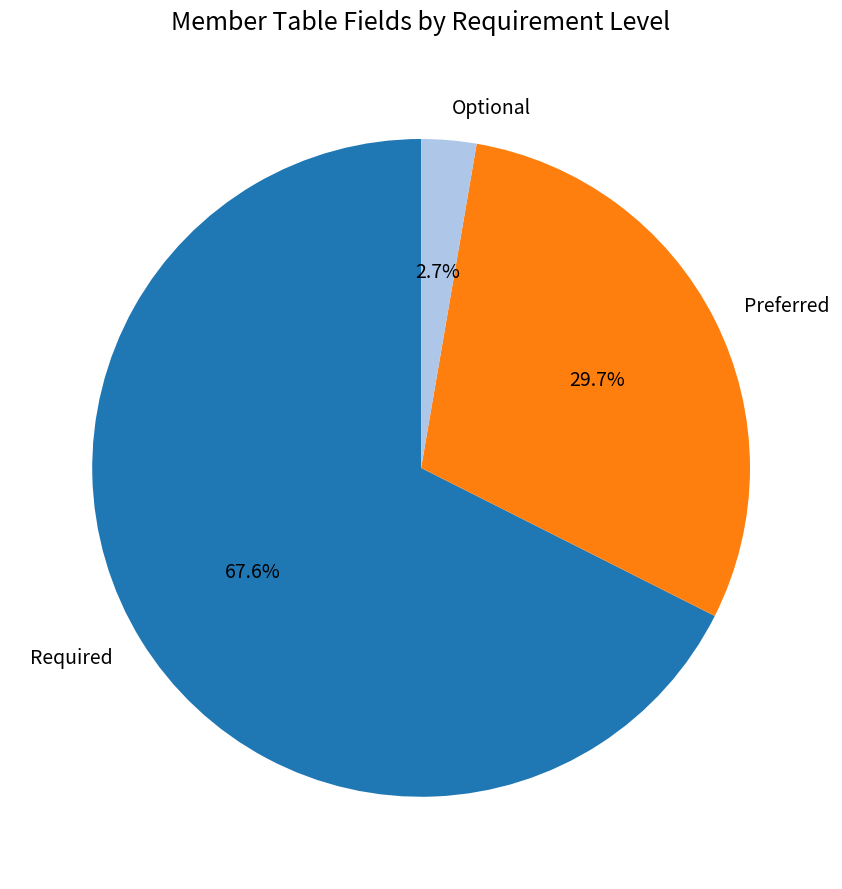

Is Preferred the majority of the pie?

No